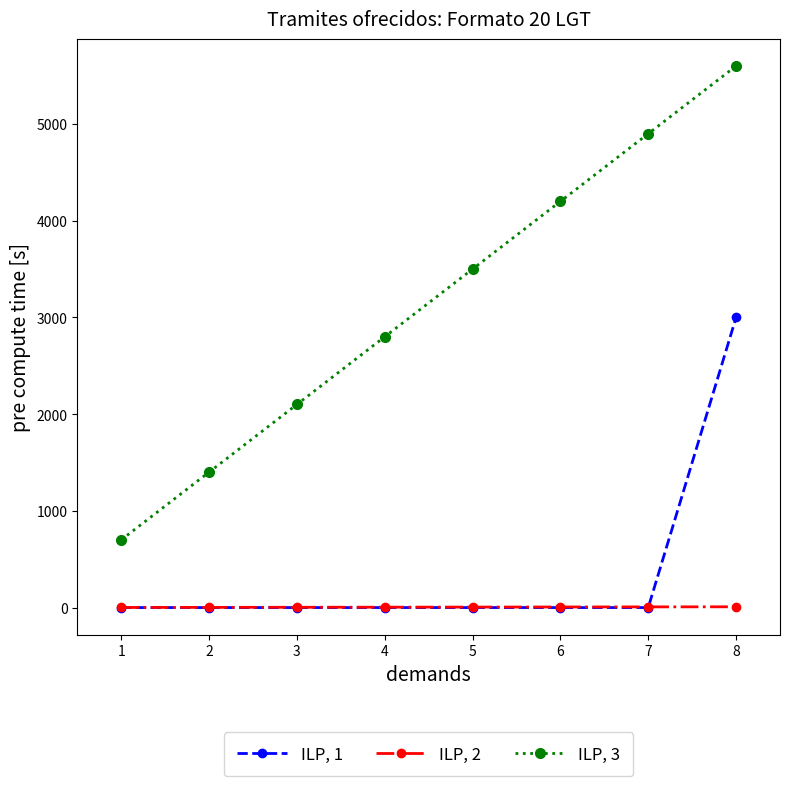

What are all the series names shown in the legend?

ILP, 1, ILP, 2, ILP, 3